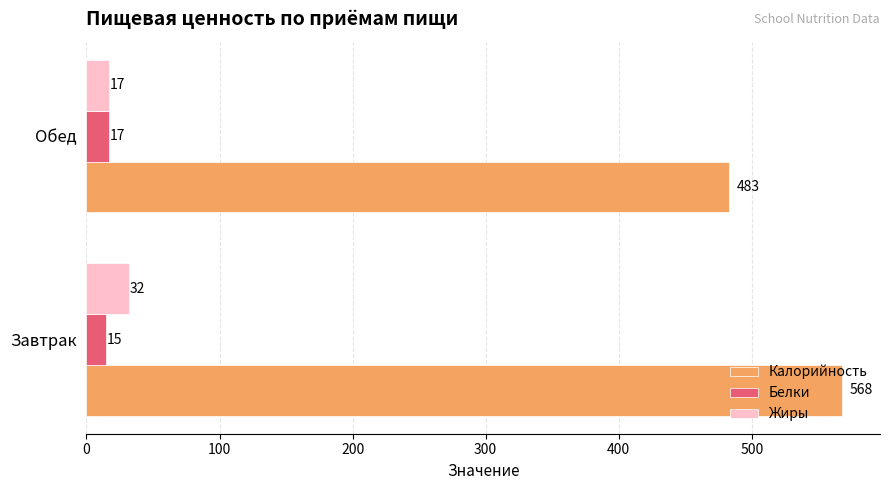

What is the average value of the Калорийность series?

526